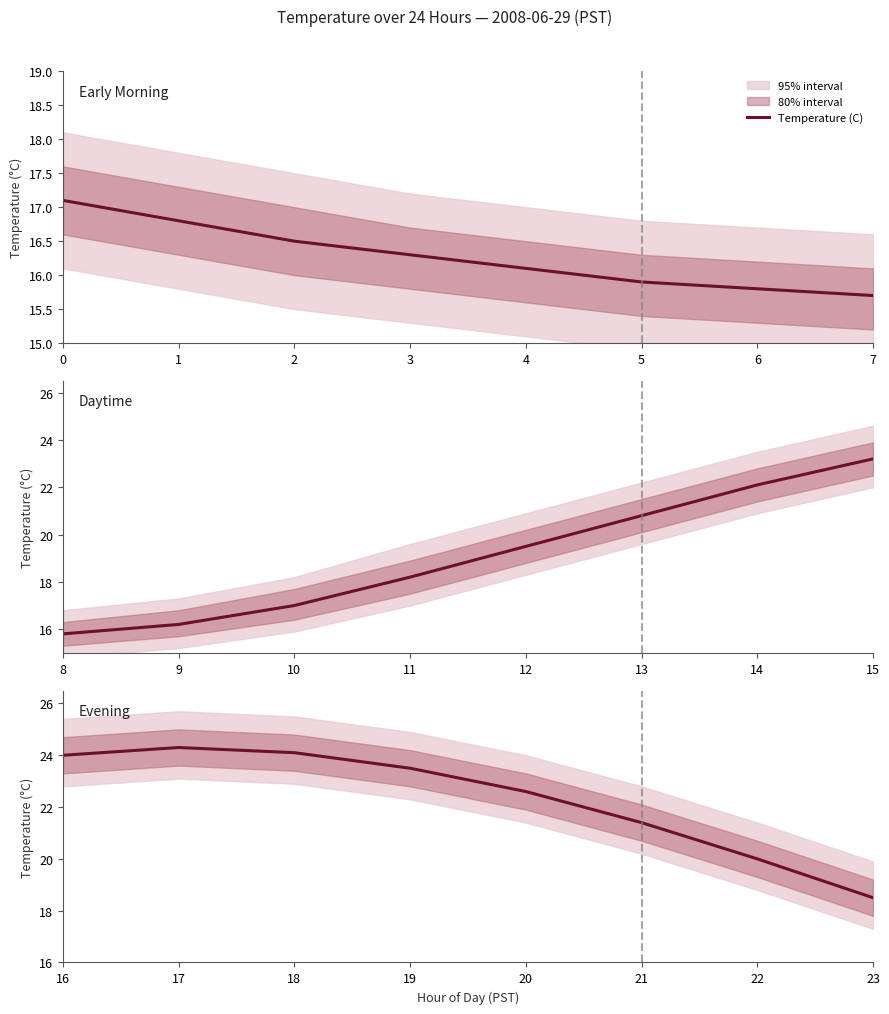

How many series are shown in this chart?

1